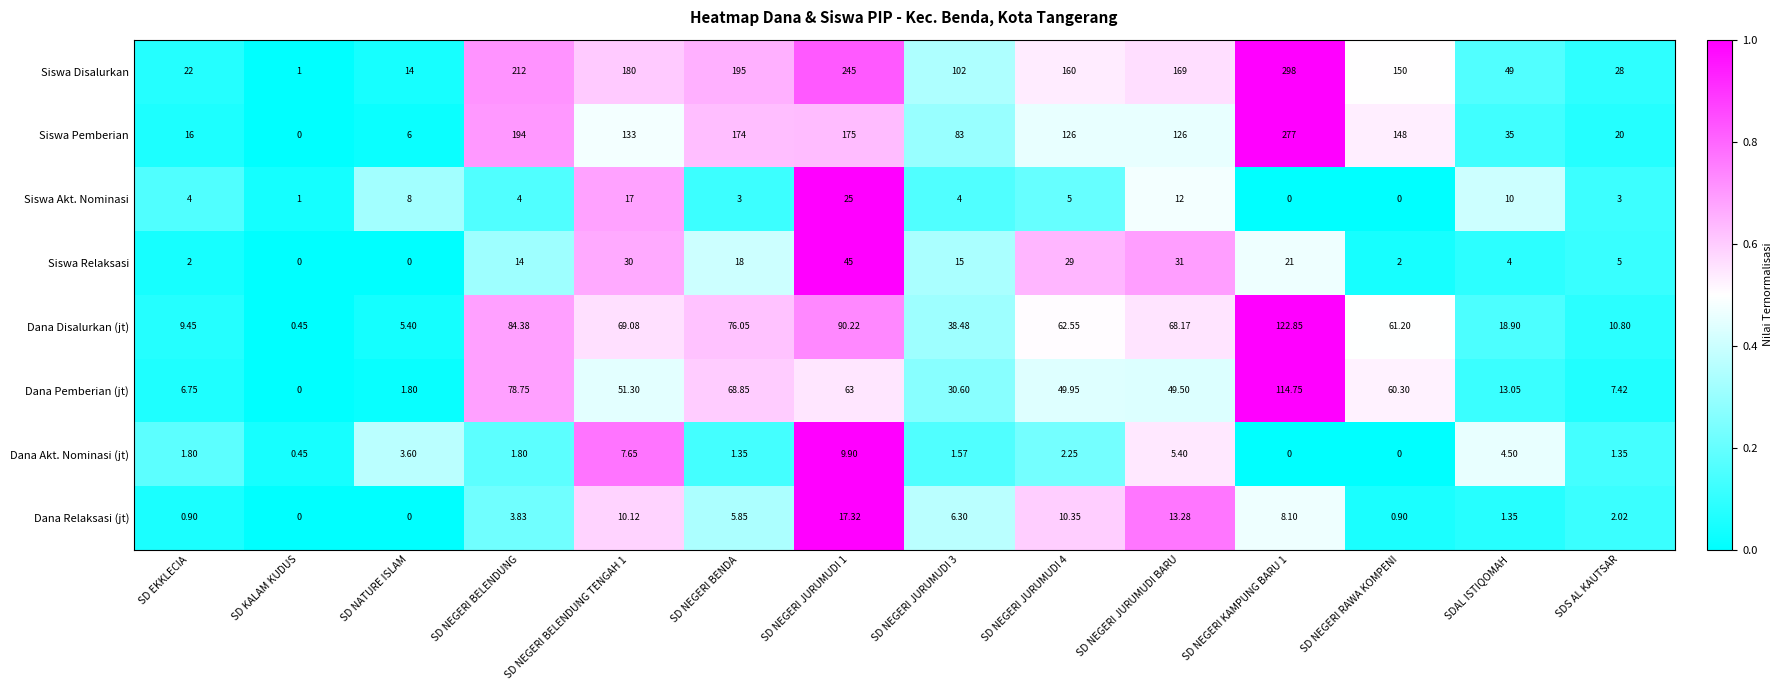

Which series has the largest range (max minus min)?

Siswa Disalurkan